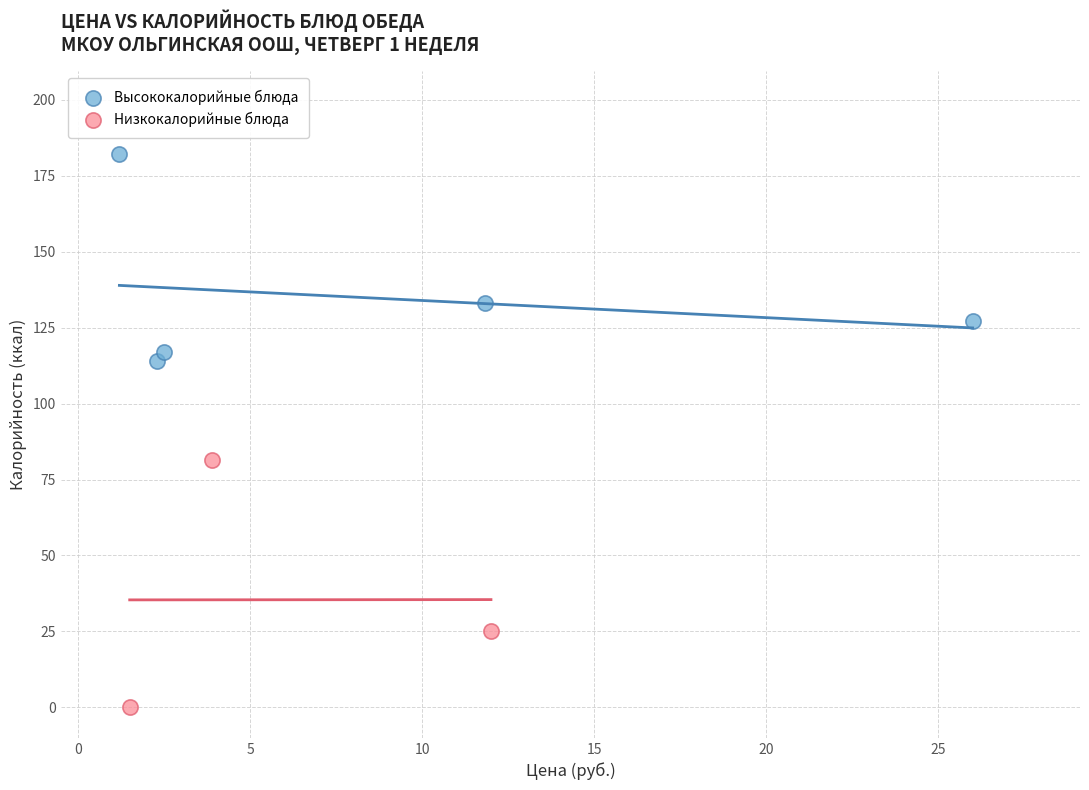

Which series reaches the maximum Y coordinate?

Высококалорийные блюда